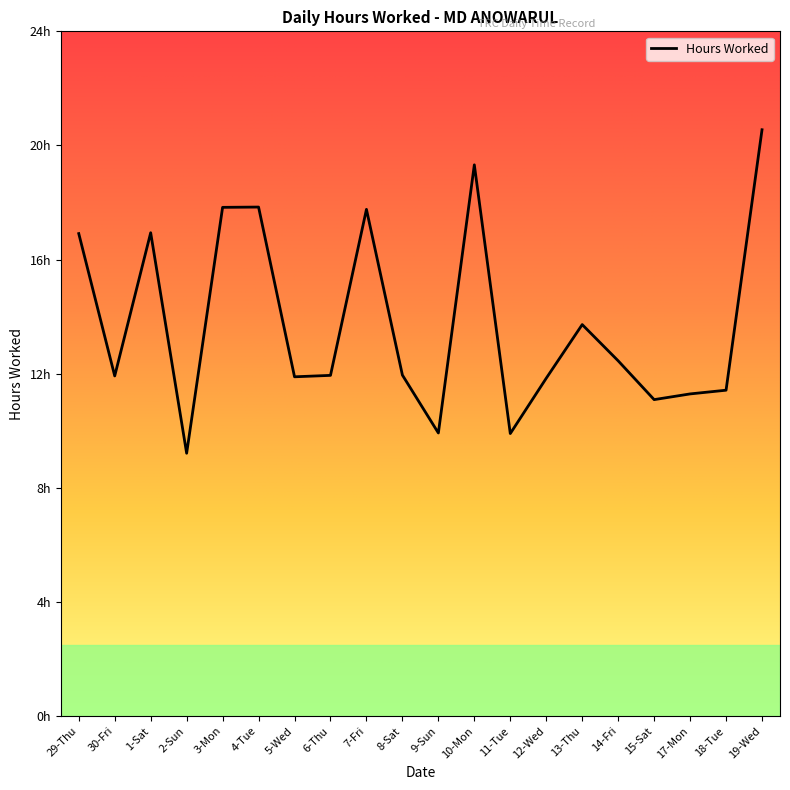

At which category does the data reach its first local peak?

1-Sat